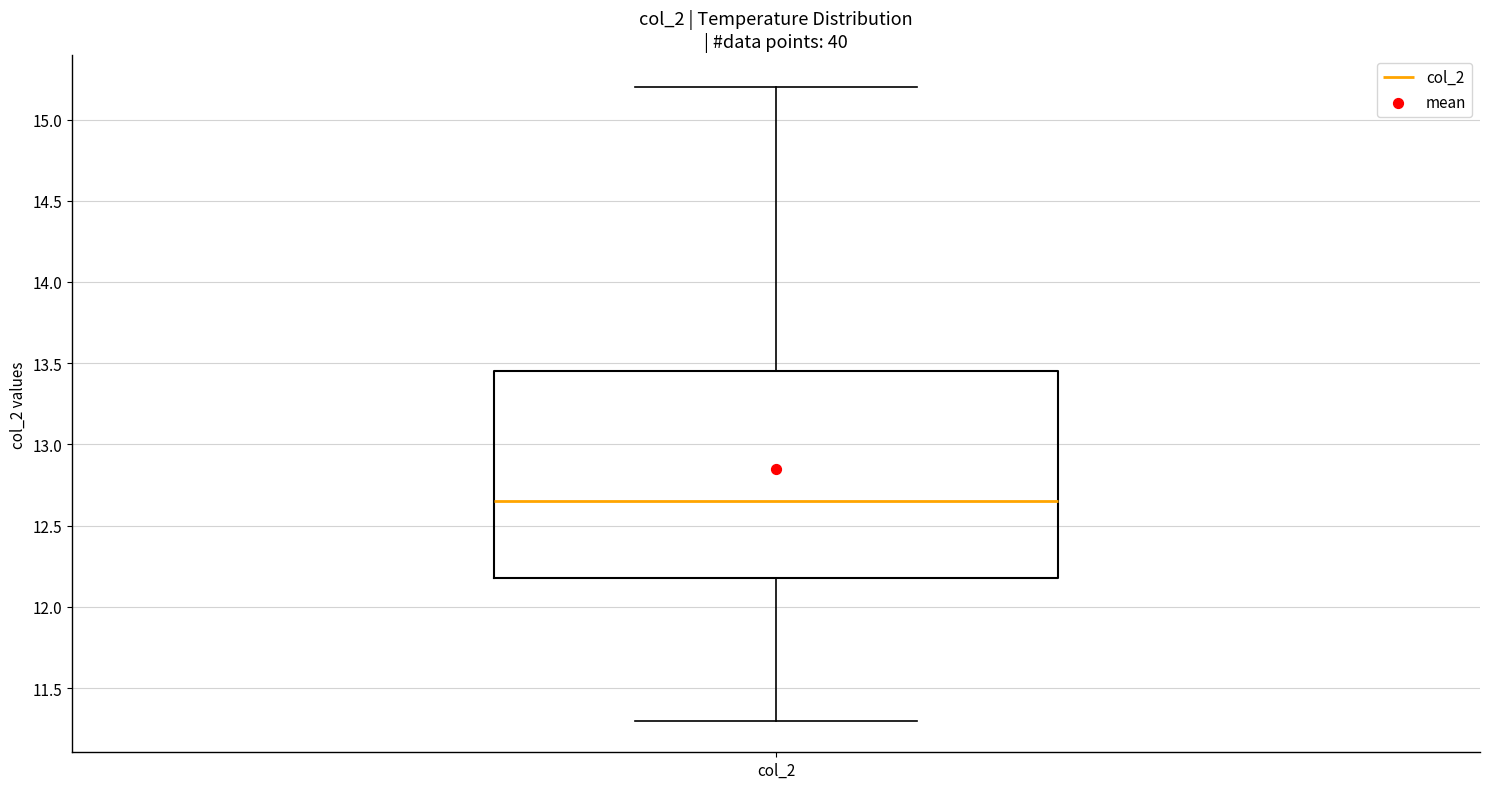

Transcribe this box plot: give where the median line is, the range the box spans, and where the two whiskers end, as read against the y-axis. The values are not printed on the chart, so give them approximately, as read against the axis.

median 12.65, box 12.20 to 13.45, whiskers 11.30 to 15.20